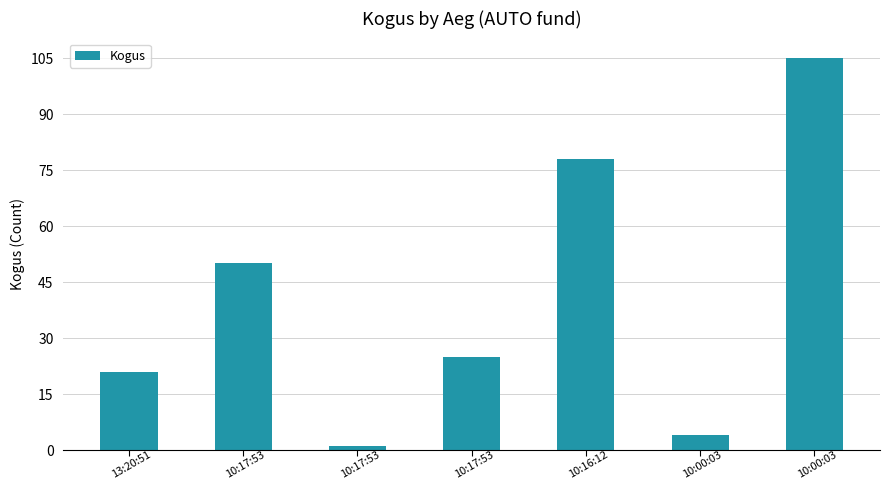

What is the difference between the second highest and minimum values?

77